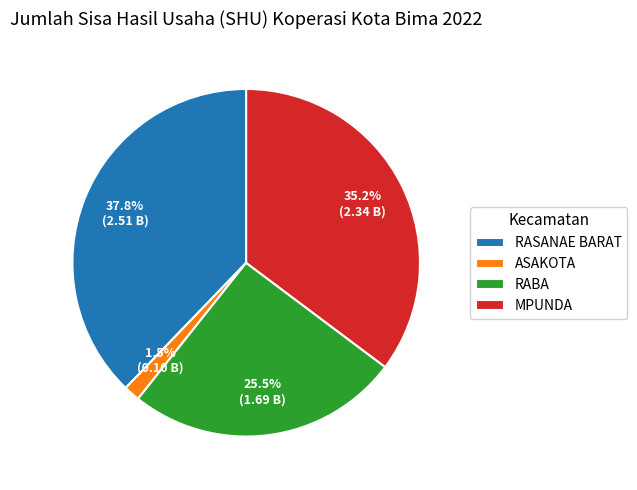

To the nearest percent, what is the combined percentage of ASAKOTA and MPUNDA?

37%